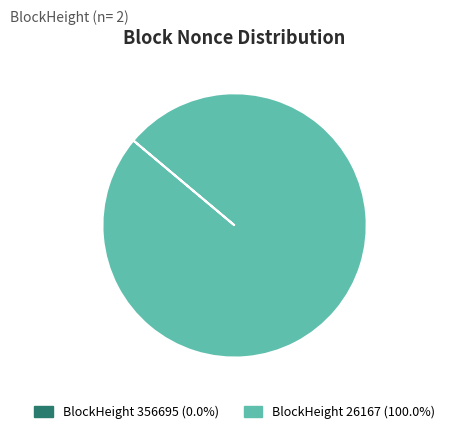

Is there any slice that represents more than half of the pie?

Yes